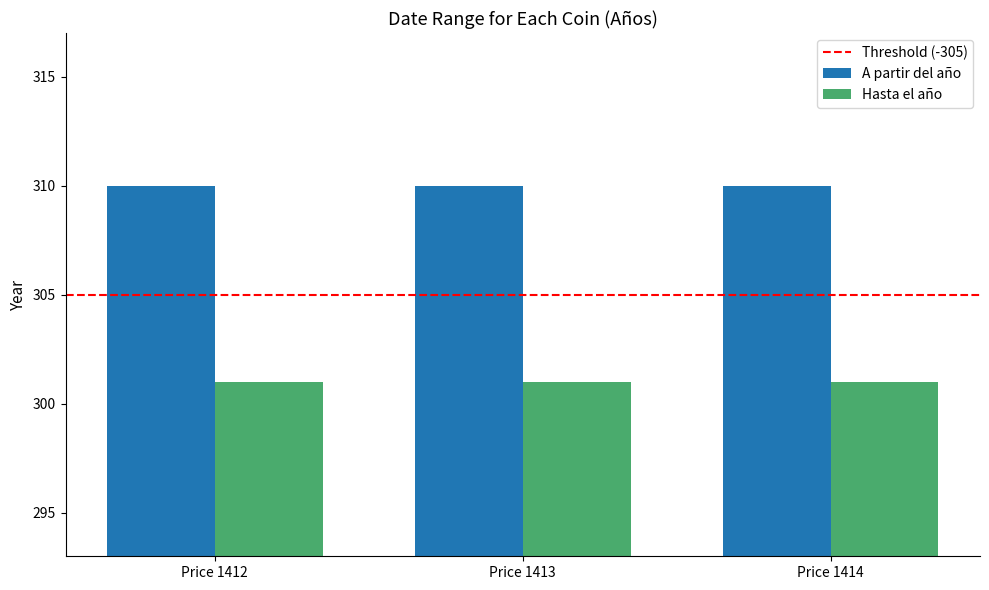

What is the maximum value shown in the chart?

310